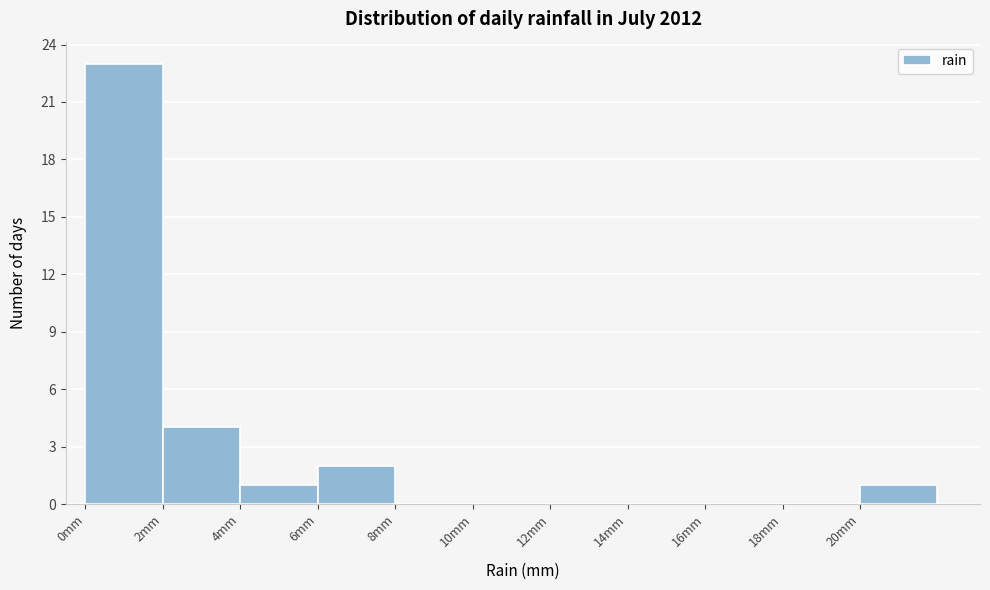

Reading left to right, transcribe this chart: for each bar, give the range it covers on the x-axis and its height. The values are not printed on the chart, so give them approximately, as read against the axis.

0 to 2: 23
2 to 4: 4
4 to 6: 1
6 to 8: 2
8 to 10: 0
10 to 12: 0
12 to 14: 0
14 to 16: 0
16 to 18: 0
18 to 20: 0
20 to 22: 1